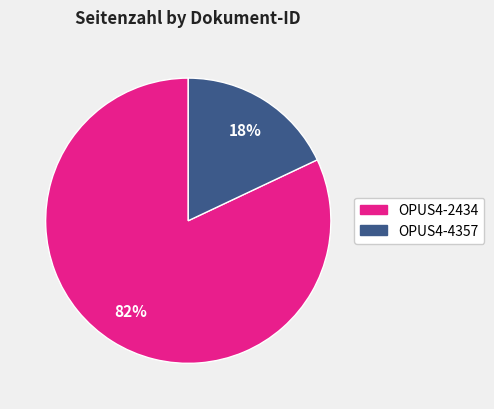

Which category has the smallest portion of the pie?

OPUS4-4357